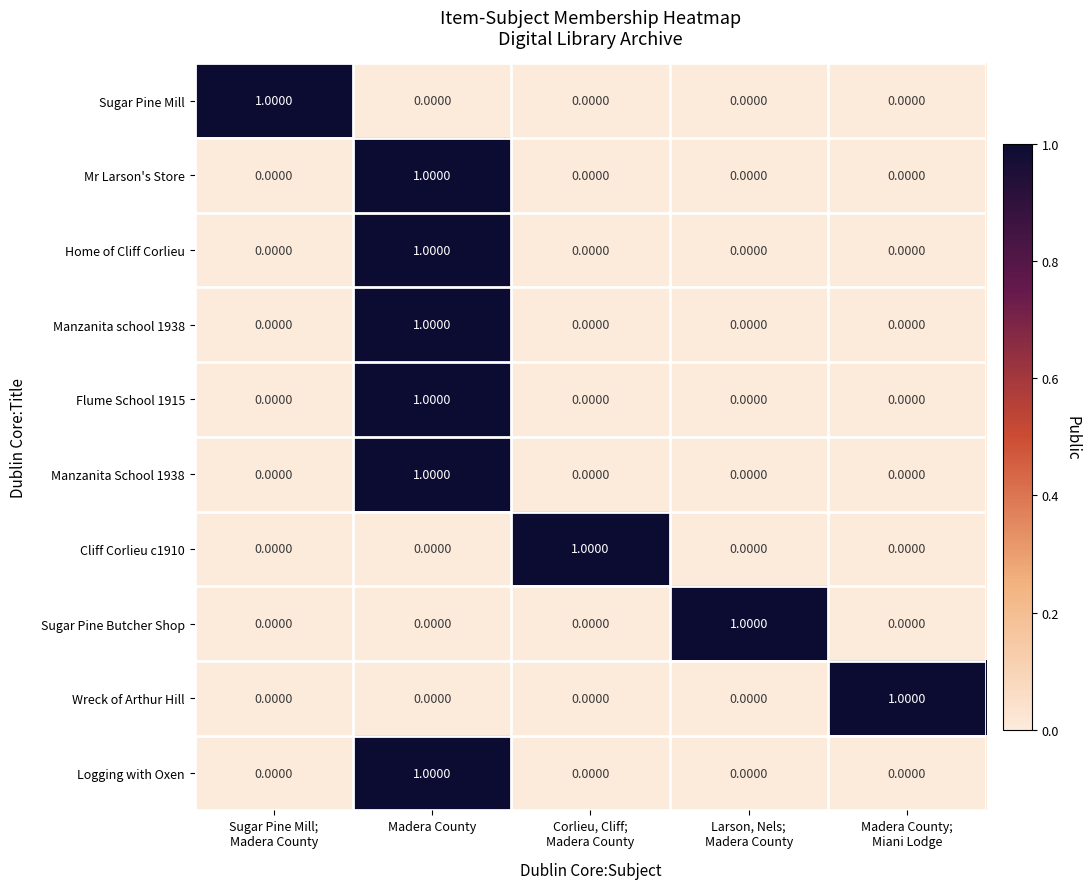

Which category has the highest value in the Home of Cliff Corlieu series?

Madera County